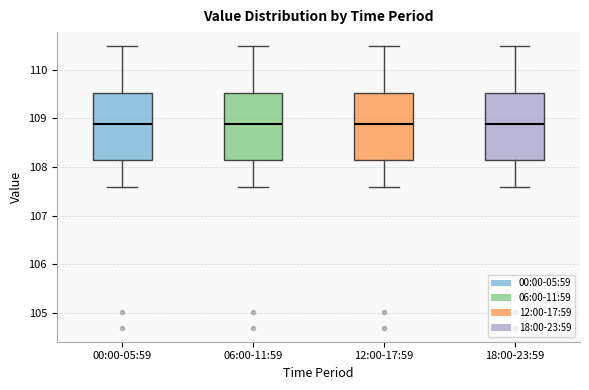

Reading left to right, transcribe this box plot: for each box, give where its median line is, the range the box spans, and where its two whiskers end, as read against the y-axis. The values are not printed on the chart, so give them approximately, as read against the axis.

00:00-05:59: median 108.9, box 108.2 to 109.5, whiskers 107.6 to 110.5
06:00-11:59: median 108.9, box 108.2 to 109.5, whiskers 107.6 to 110.5
12:00-17:59: median 108.9, box 108.2 to 109.5, whiskers 107.6 to 110.5
18:00-23:59: median 108.9, box 108.2 to 109.5, whiskers 107.6 to 110.5